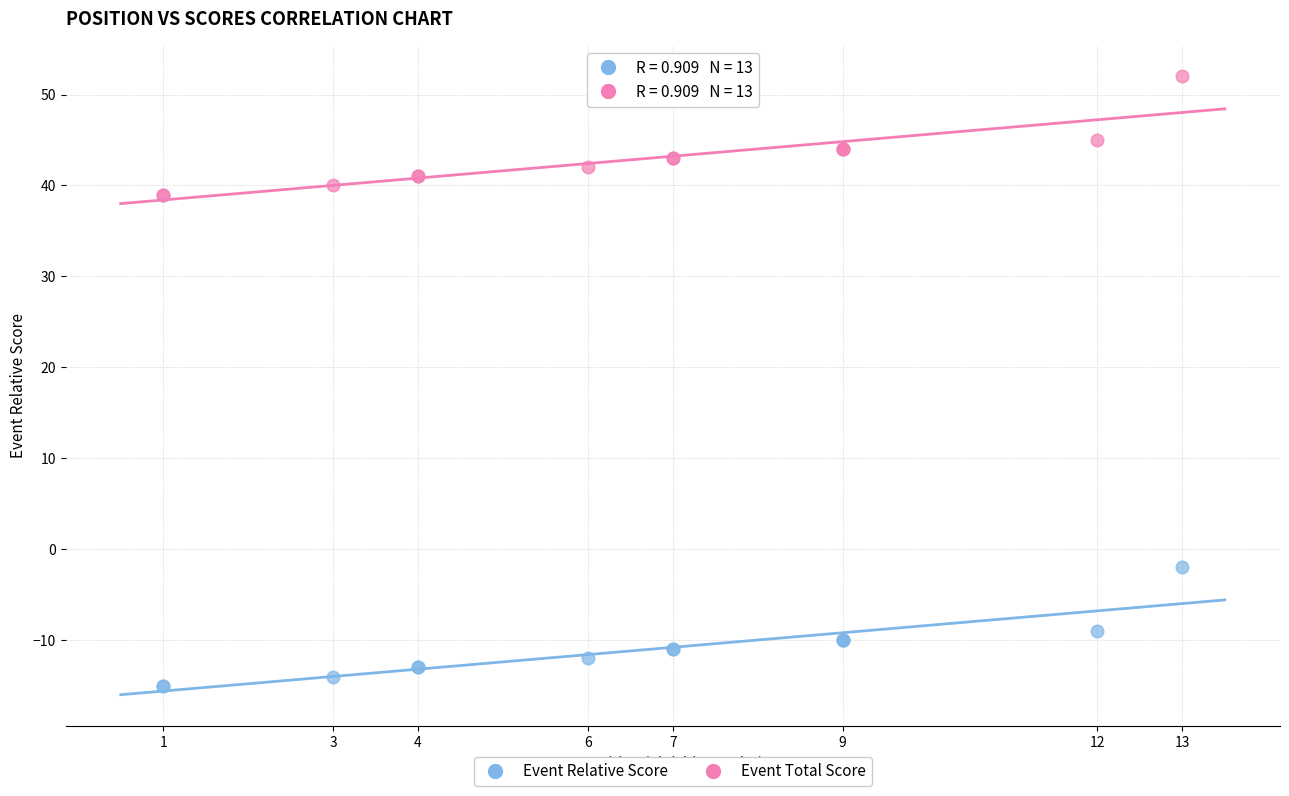

In the Event Relative Score series, what Y value is closest to -8?

-9